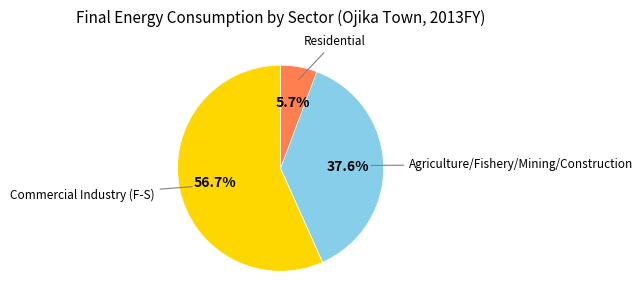

Is there a majority slice in this chart?

Yes